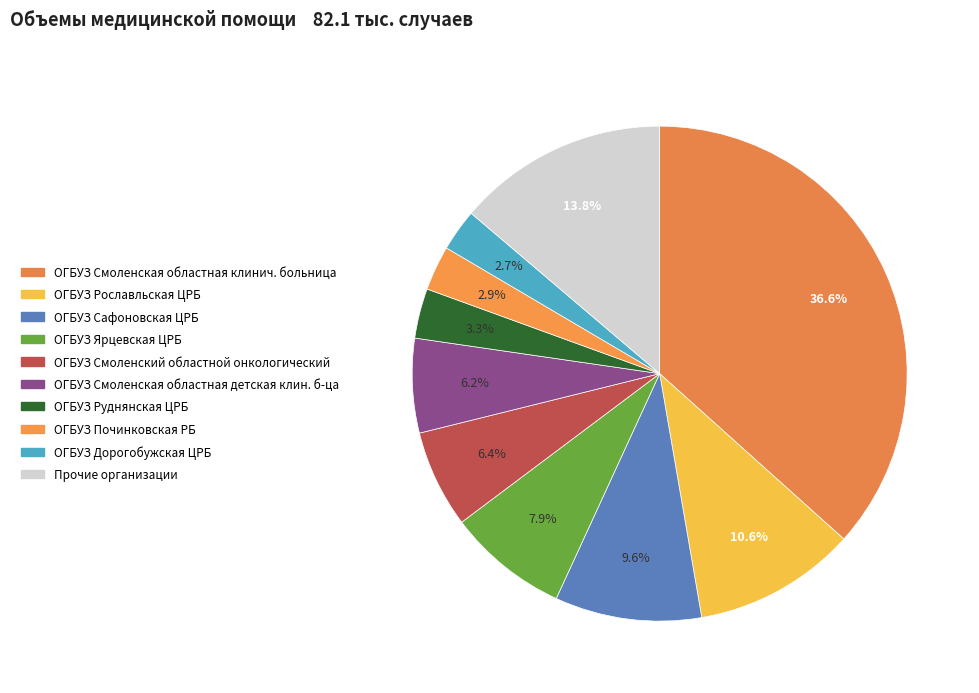

Does any single category account for the majority?

No